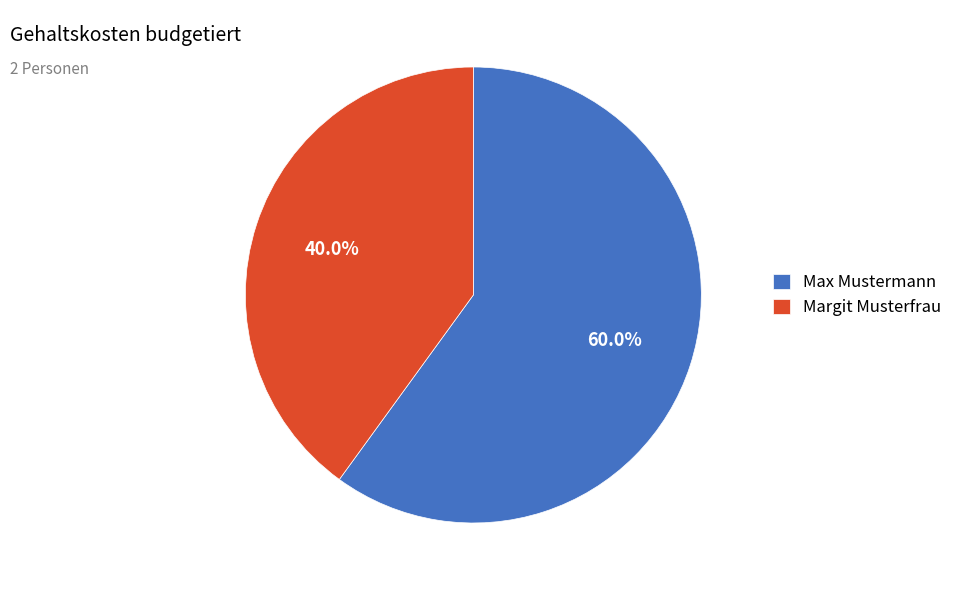

What portion of the pie excludes Max Mustermann?

40.0%